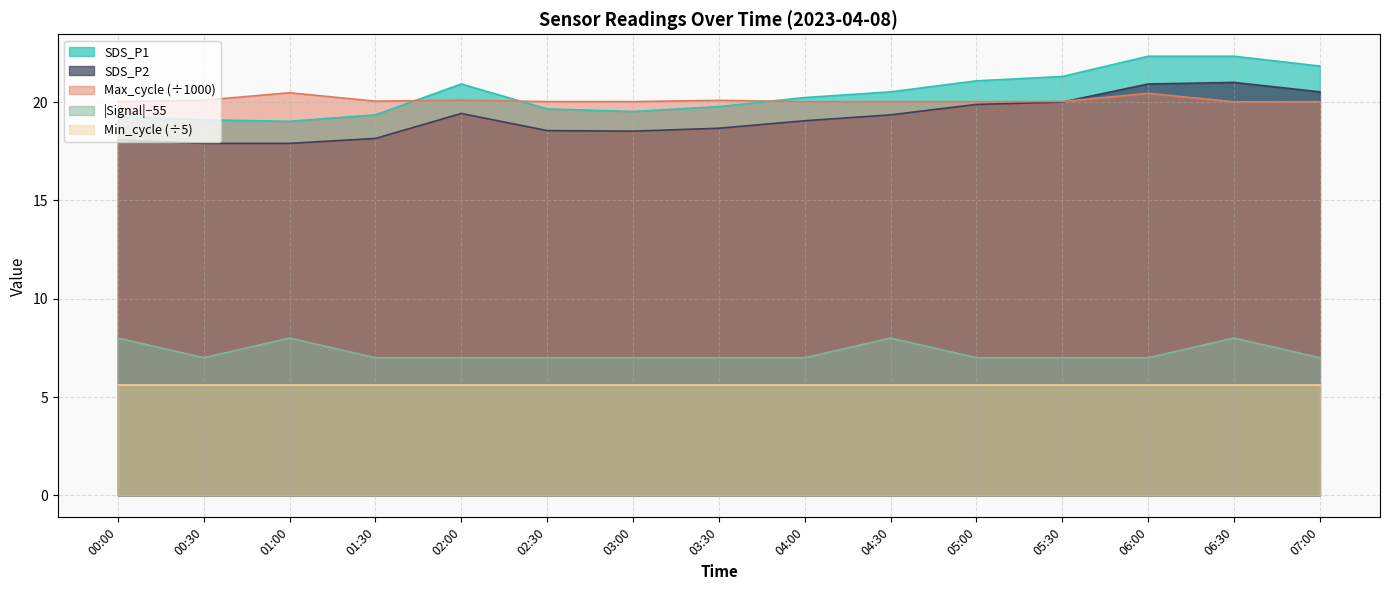

Is the value of SDS_P2 at 06:00 greater than the value of Signal at 05:30?

Yes